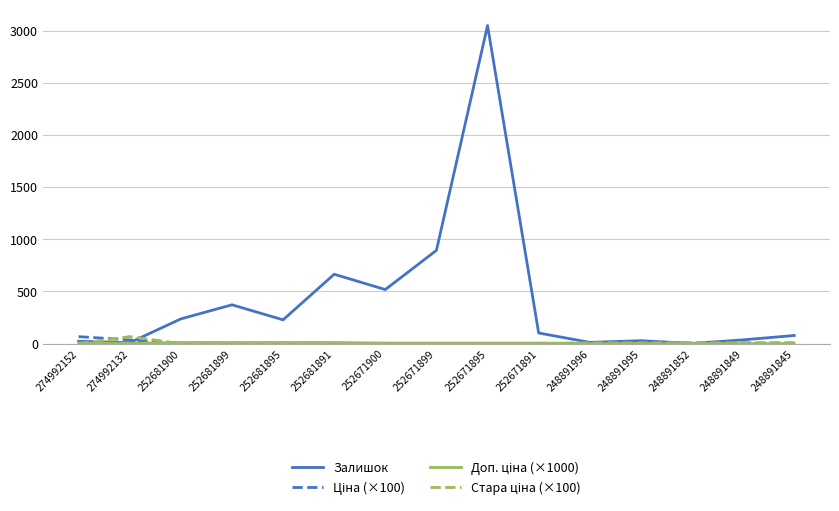

At which category does the chart reach its peak across all series?

252671895